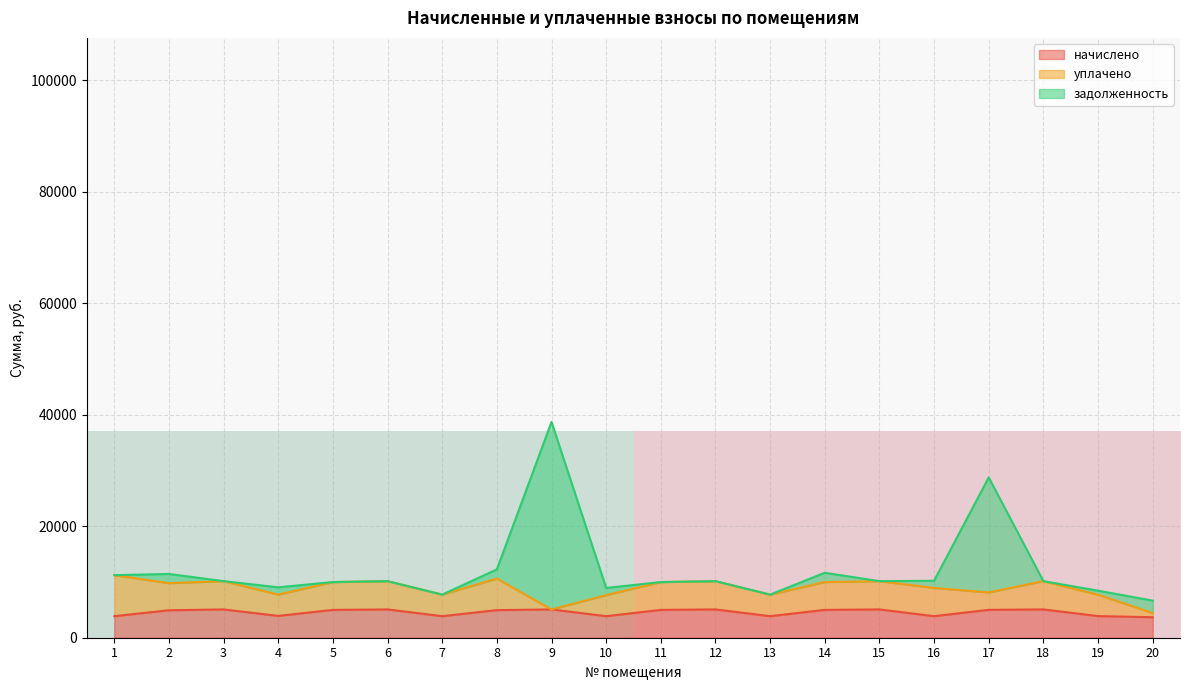

What is the lowest value of the начислено series?

3676.3